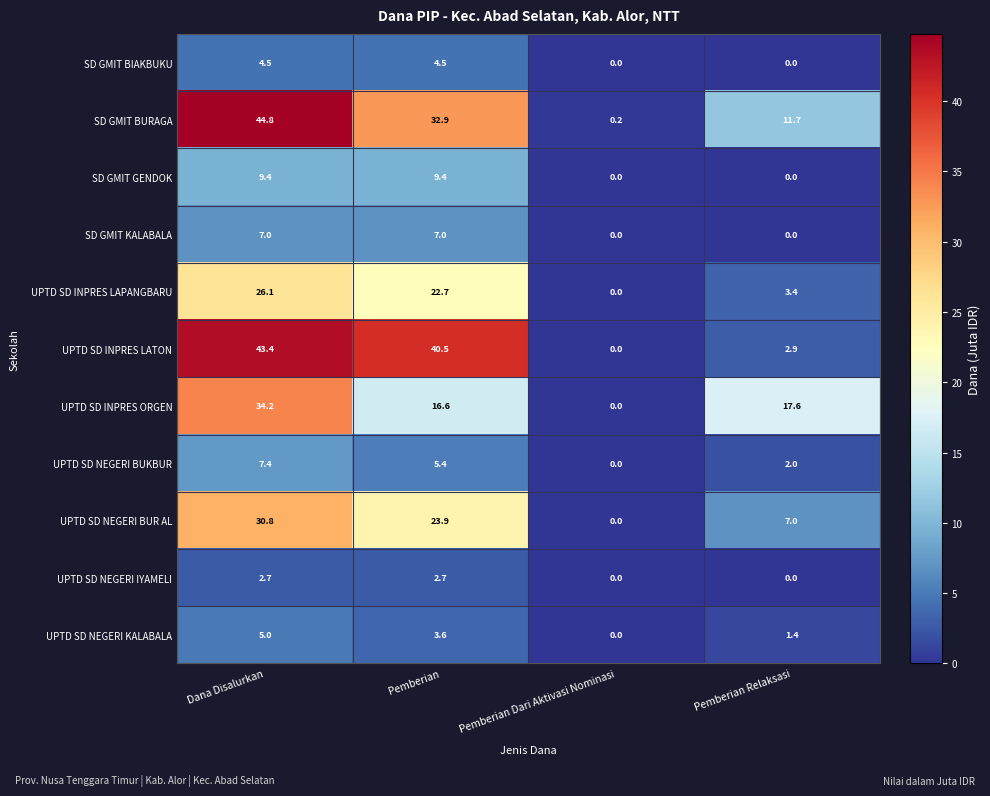

At which label is UPTD SD NEGERI KALABALA closest to 2?

Pemberian Relaksasi